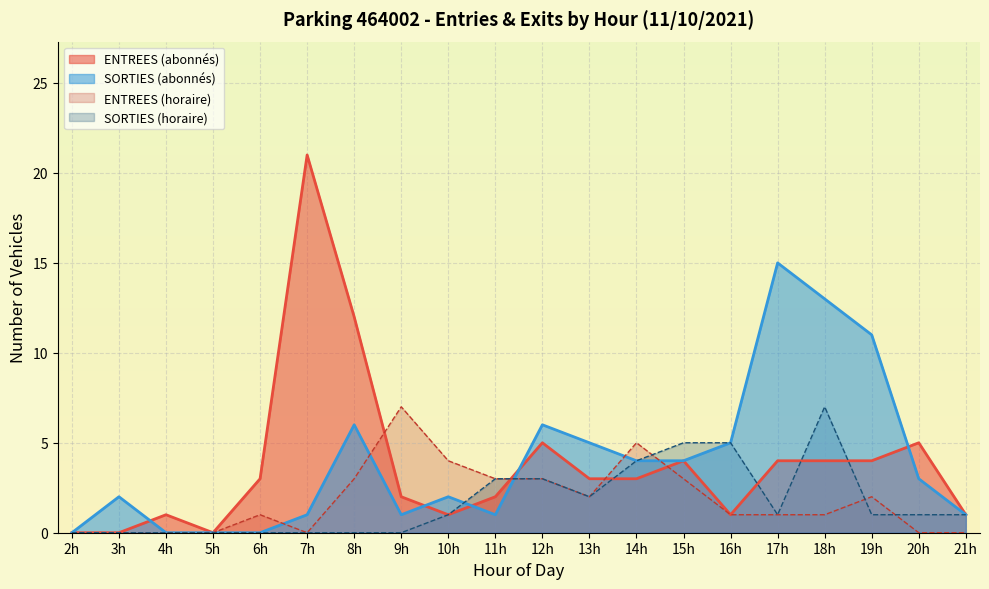

Which series ends up on top after the final intersection of SORTIES and ENTREES?

SORTIES